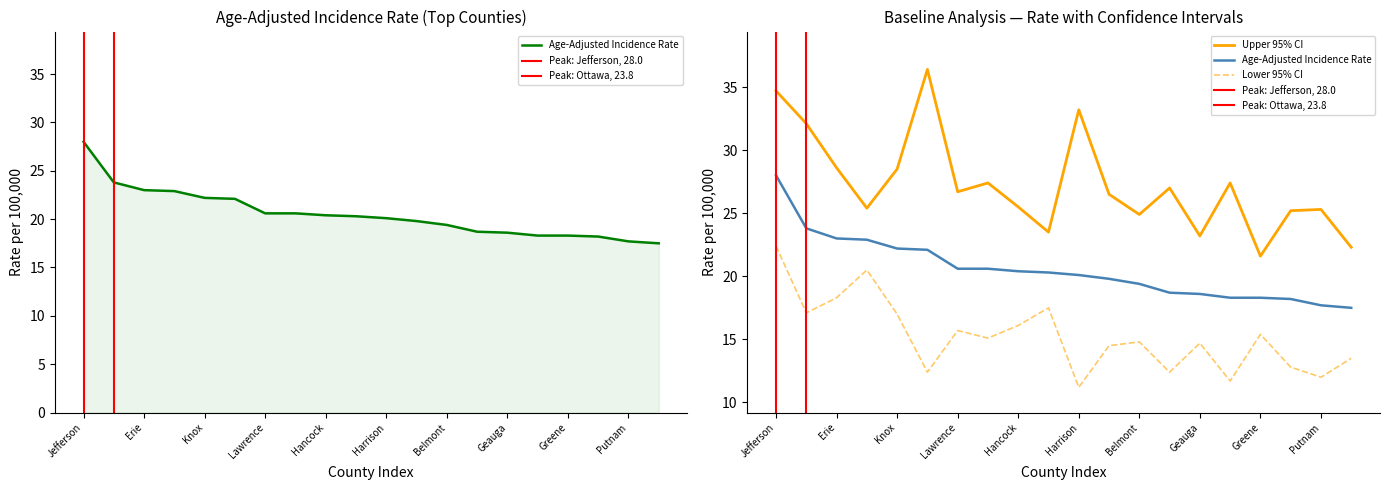

True or false: Upper 95% CI and Lower 95% CI cross at least once.

False